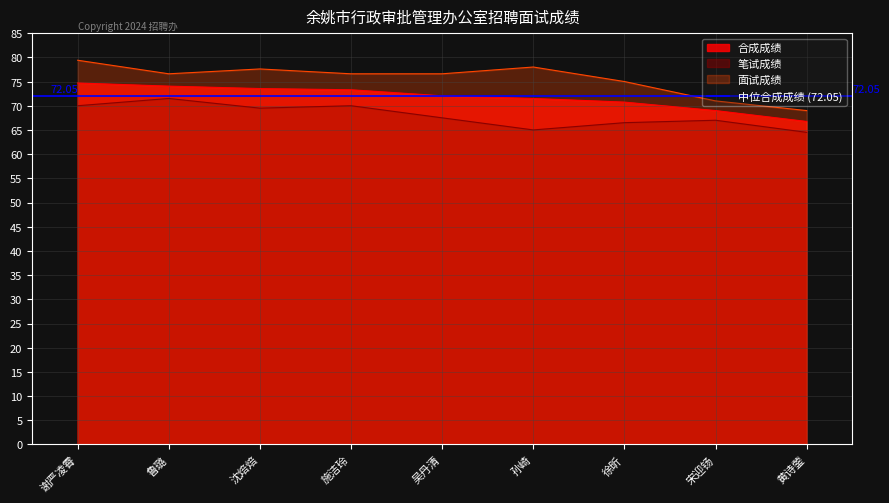

The 笔试成绩 series shows 21.8 at 徐昕. True or false?

False